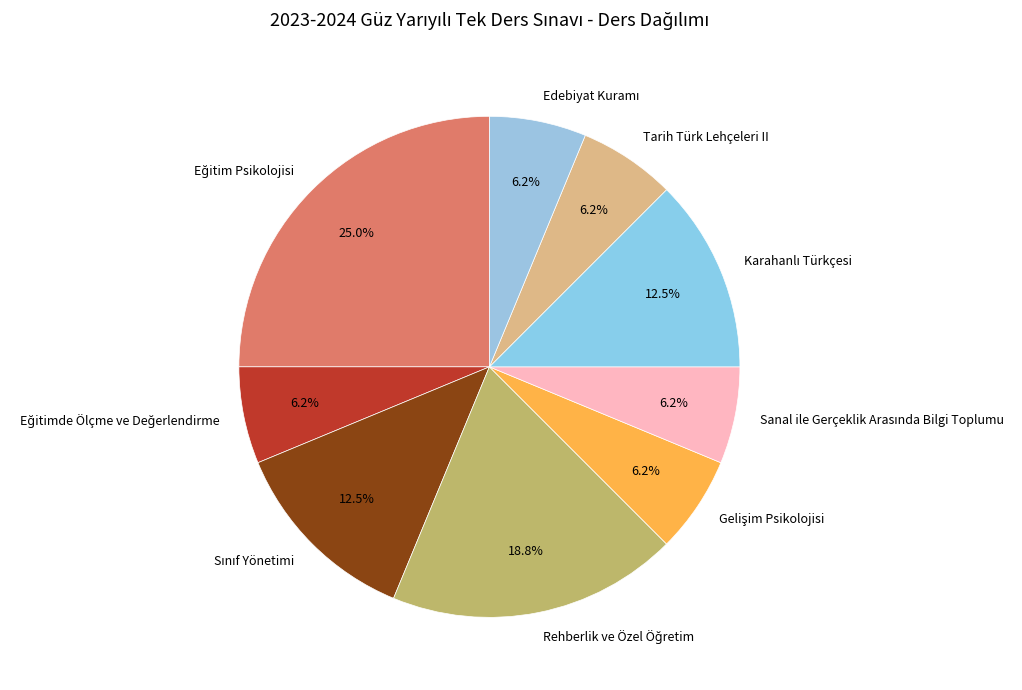

Does any single category account for the majority?

No